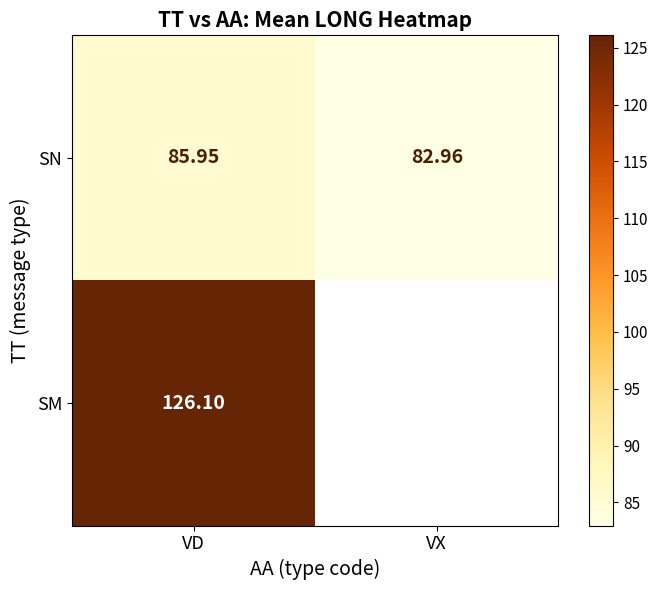

Is the value of SM at VX greater than the value of SN at VD?

No